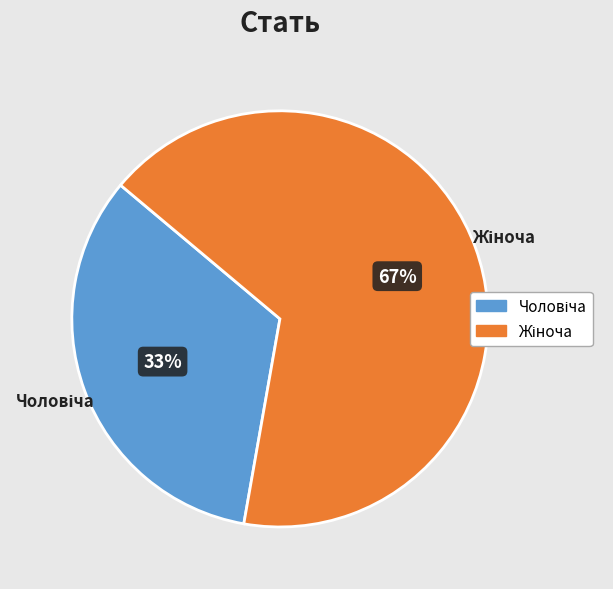

Which category has the smallest portion of the pie?

Чоловіча